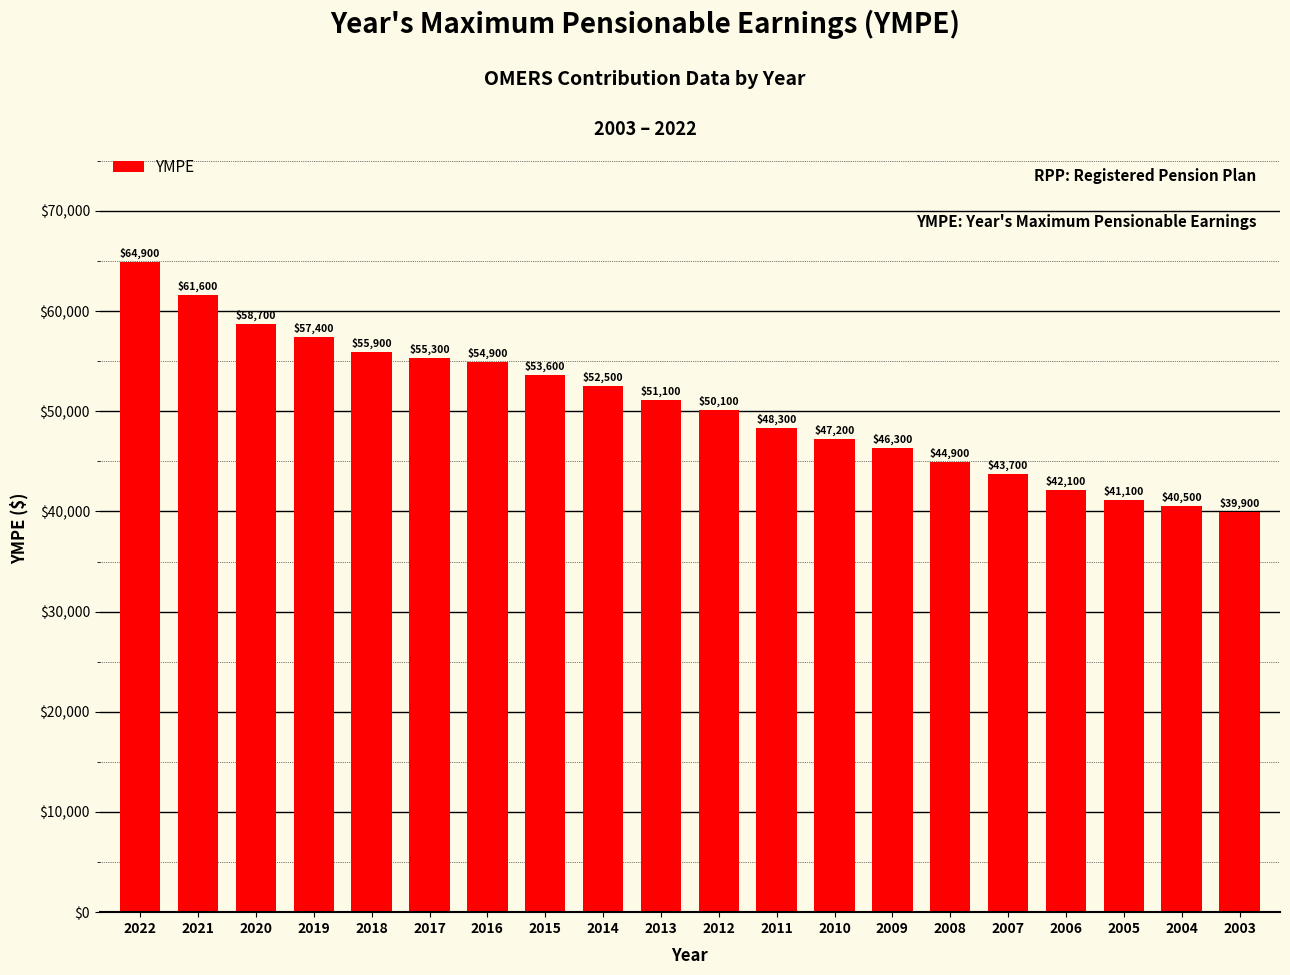

At which category does the chart reach its minimum across all series?

2003